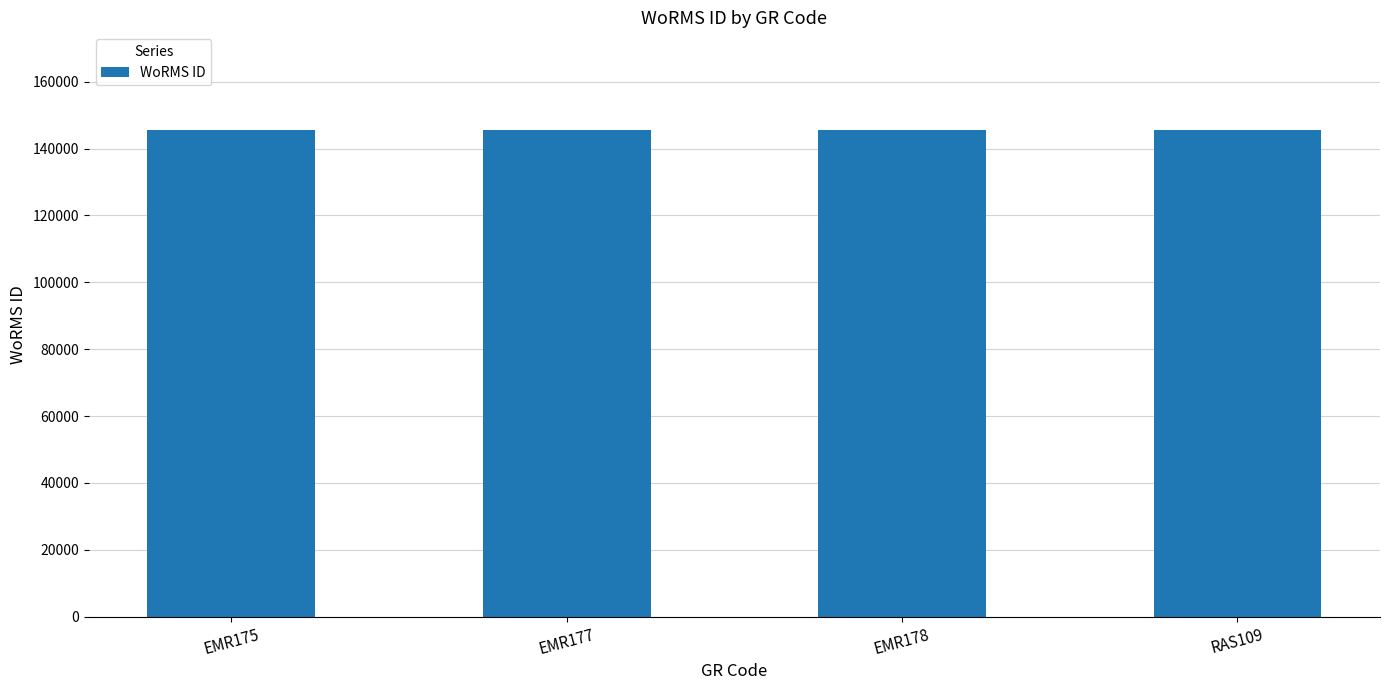

What is the average value?

145638